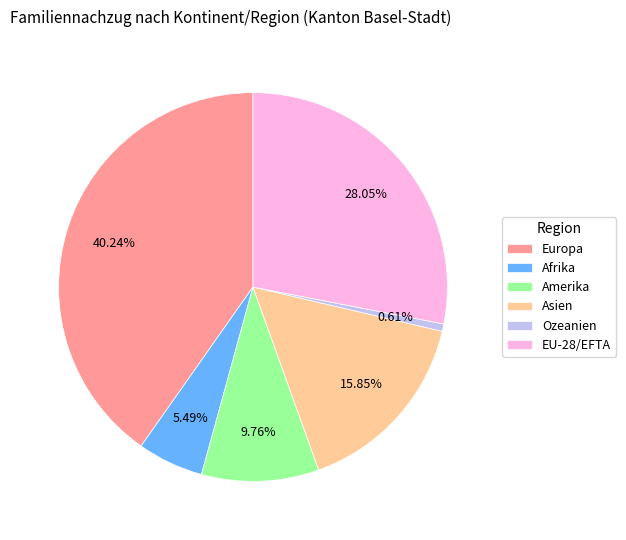

Which has a higher value, Asien or Europa?

Europa